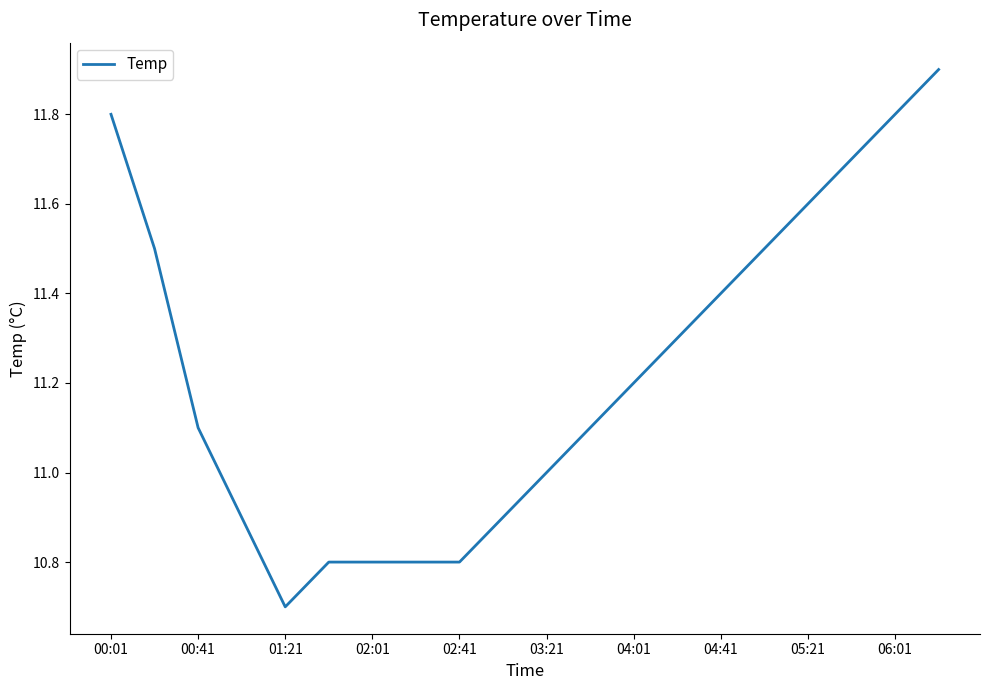

What is the difference between the maximum and minimum values?

1.2